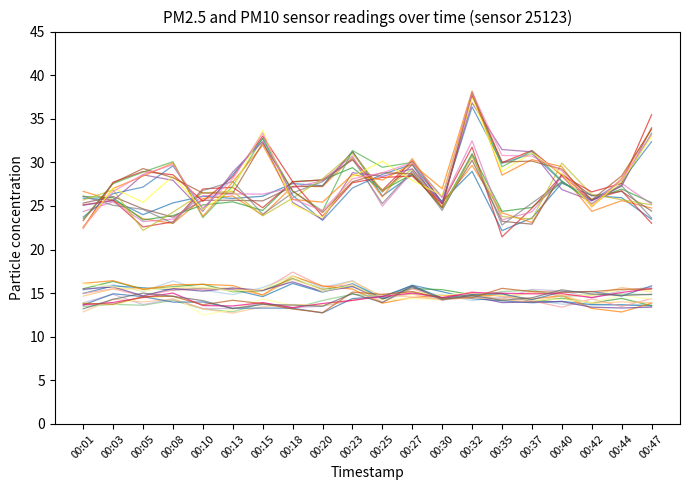

How many data points does each series have?

20